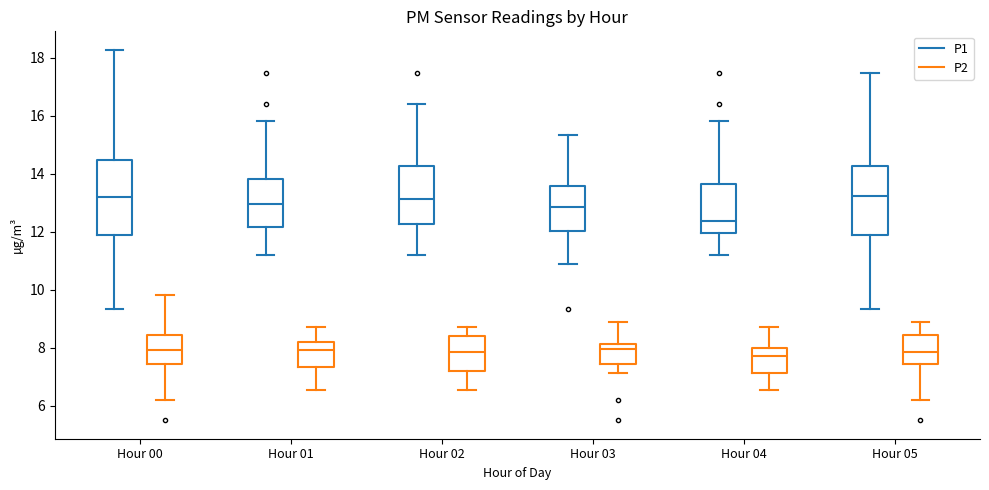

Reading left to right, transcribe this box plot: for each box, give where its median line is, the range the box spans, and where its two whiskers end, as read against the y-axis. The values are not printed on the chart, so give them approximately, as read against the axis.

Hour 00 (P1): median 13.2, box 11.8 to 14.4, whiskers 9.4 to 18.2
Hour 00 (P2): median 8.0, box 7.4 to 8.4, whiskers 6.2 to 9.8
Hour 01 (P1): median 13.0, box 12.2 to 13.8, whiskers 11.2 to 15.8
Hour 01 (P2): median 8.0, box 7.4 to 8.2, whiskers 6.6 to 8.8
Hour 02 (P1): median 13.2, box 12.2 to 14.2, whiskers 11.2 to 16.4
Hour 02 (P2): median 7.8, box 7.2 to 8.4, whiskers 6.6 to 8.8
Hour 03 (P1): median 12.8, box 12.0 to 13.6, whiskers 10.8 to 15.4
Hour 03 (P2): median 8.0, box 7.4 to 8.2, whiskers 7.2 to 9.0
Hour 04 (P1): median 12.4, box 12.0 to 13.6, whiskers 11.2 to 15.8
Hour 04 (P2): median 7.8, box 7.2 to 8.0, whiskers 6.6 to 8.8
Hour 05 (P1): median 13.2, box 11.8 to 14.2, whiskers 9.4 to 17.4
Hour 05 (P2): median 7.8, box 7.4 to 8.4, whiskers 6.2 to 9.0